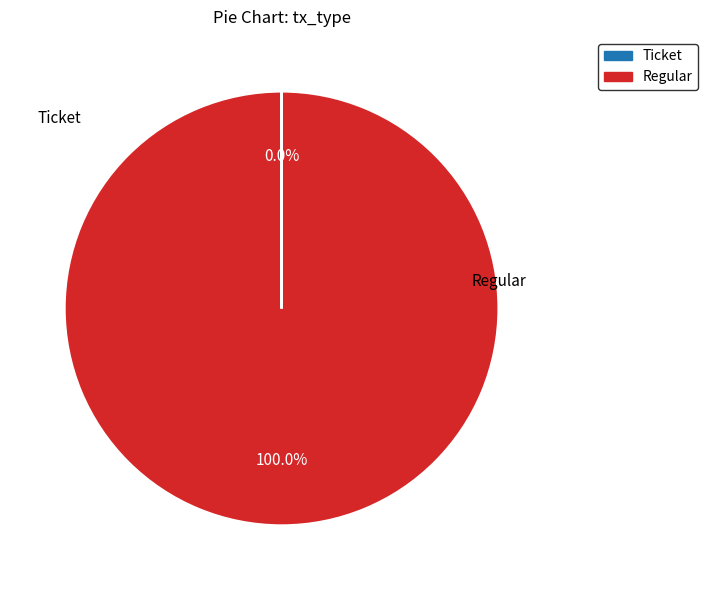

What is the majority slice?

Regular